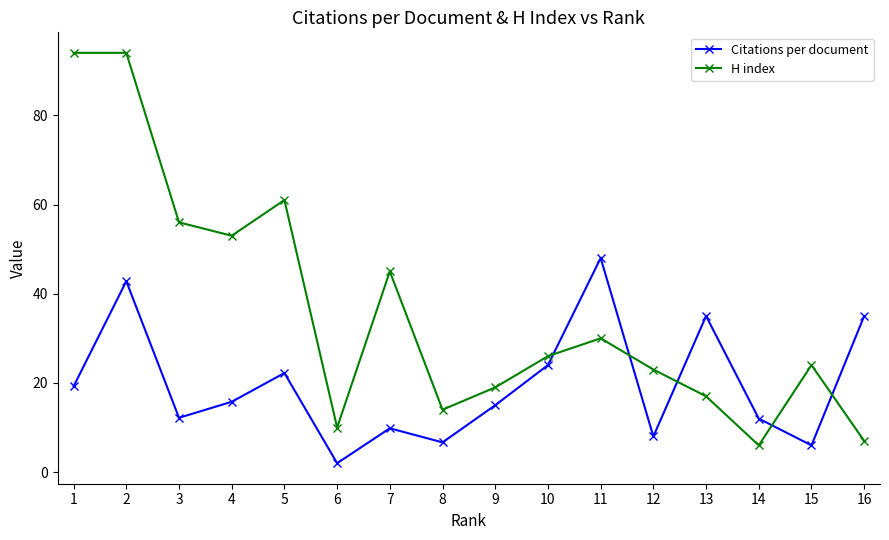

True or false: H index and Citations per document intersect in this chart.

True